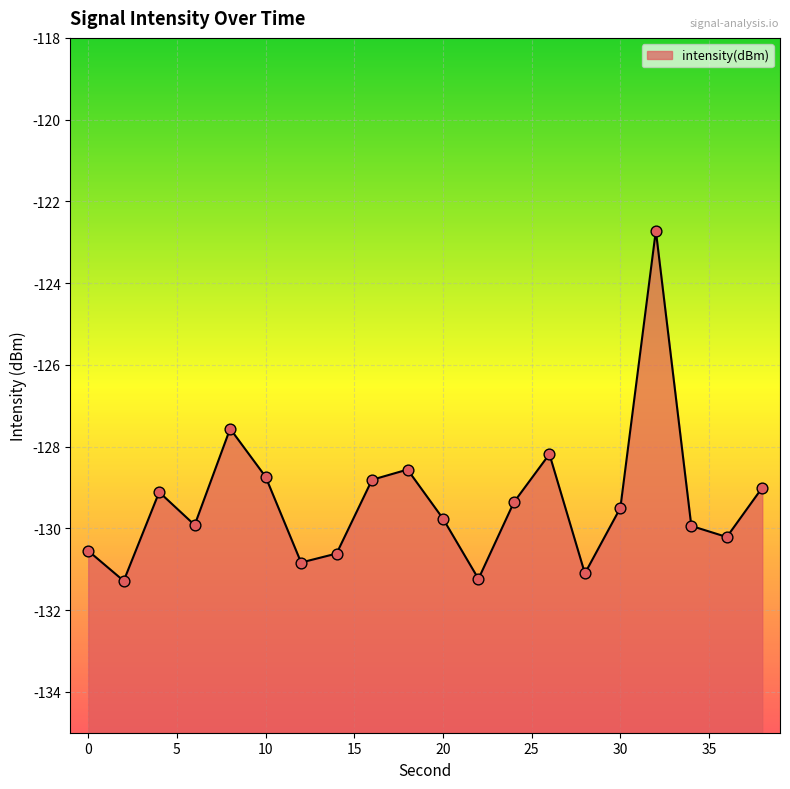

Which has a higher value, 24 or 34?

24